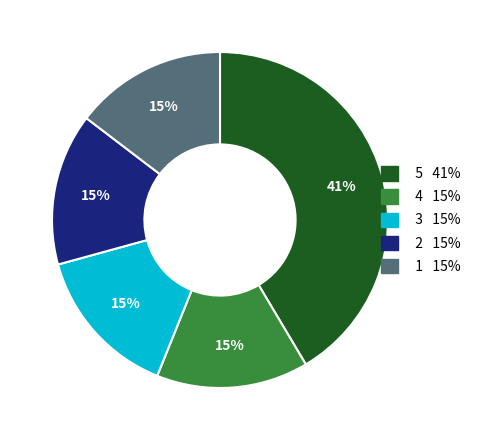

Is there any slice that represents more than half of the pie?

No